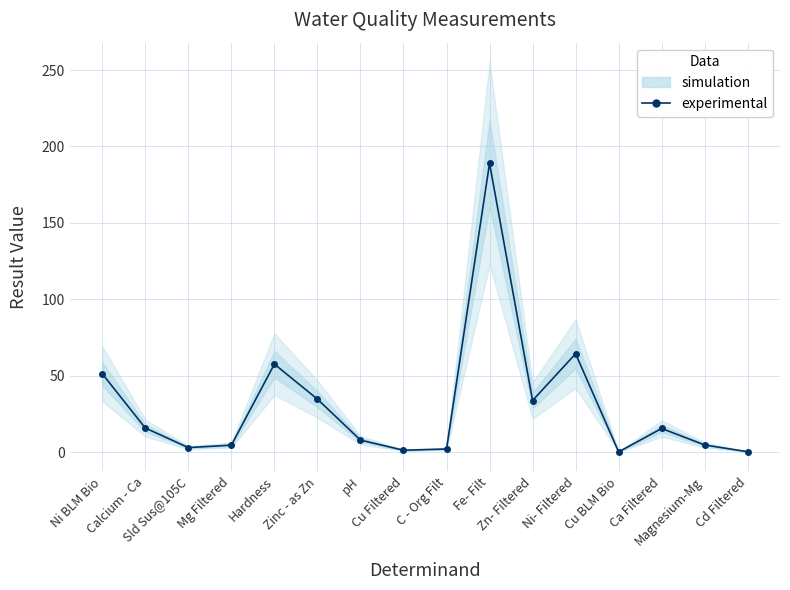

Reading left to right, what are all the values shown in this chart?

Ni BLM Bio=51.3	Calcium - Ca=15.8	Sld Sus@105C=3.0	Mg Filtered=4.6	Hardness=57.6	Zinc - as Zn=34.7	pH=7.9	Cu Filtered=1.3	C - Org Filt=2.1	Fe- Filt=189.0	Zn- Filtered=33.8	Ni- Filtered=64.4	Cu BLM Bio=0.2	Ca Filtered=15.5	Magnesium-Mg=4.7	Cd Filtered=0.3